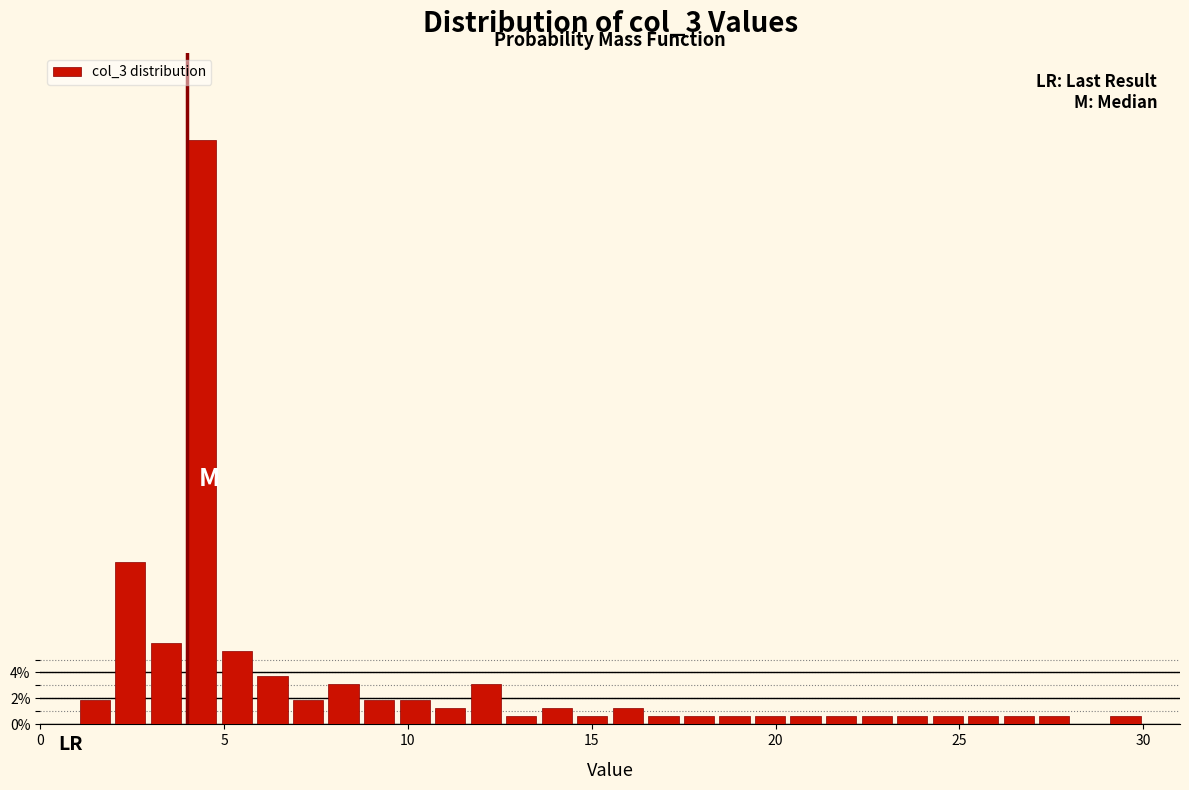

Around what value on the x-axis is the tallest bar? Give the approximate position of its centre, as read against the axis.

4.5